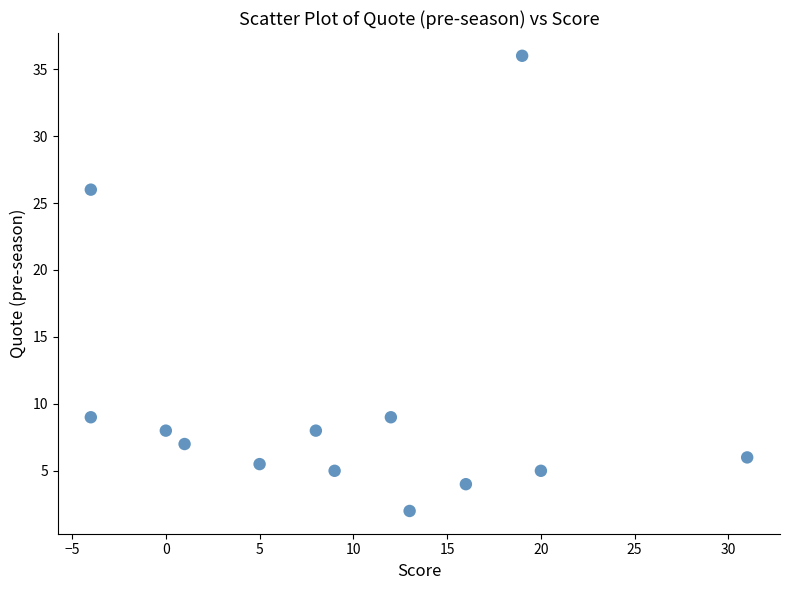

What Y value in the scatter plot is closest to 19?

26.0